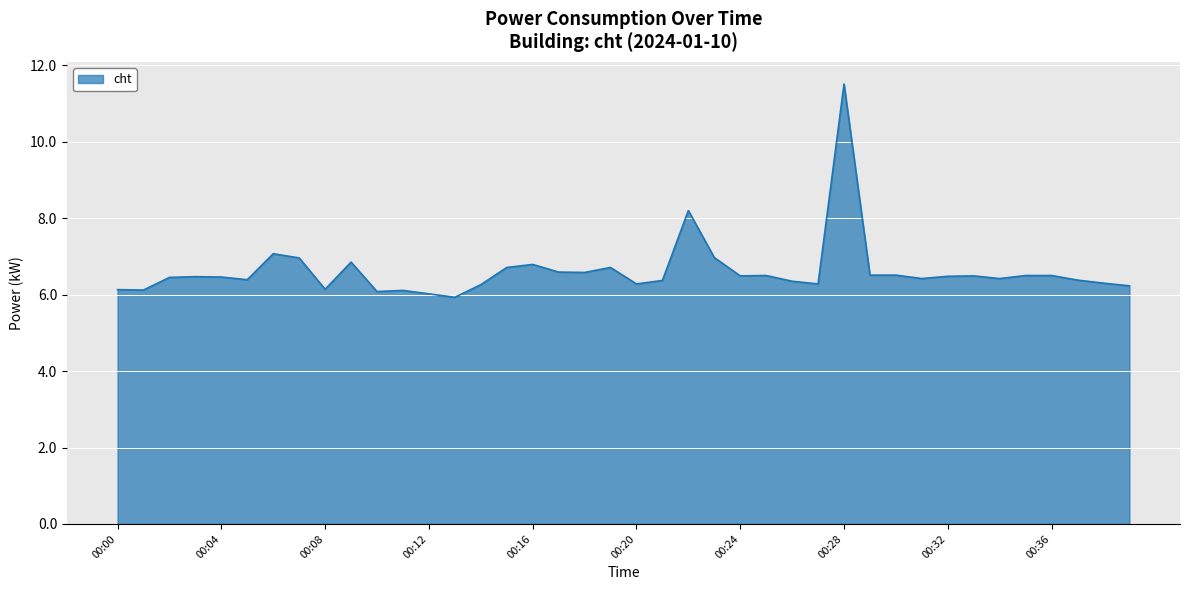

What is the smallest value displayed?

5.9